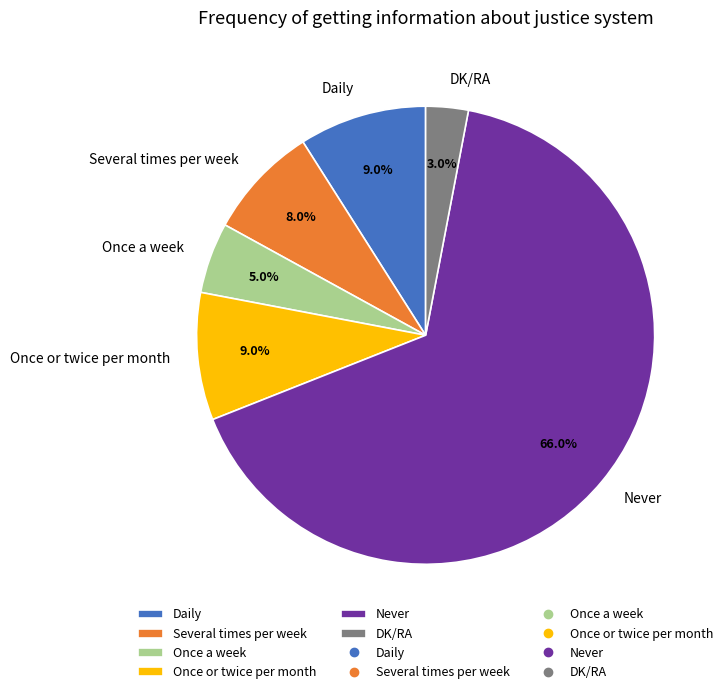

Which slice is the smallest?

DK/RA